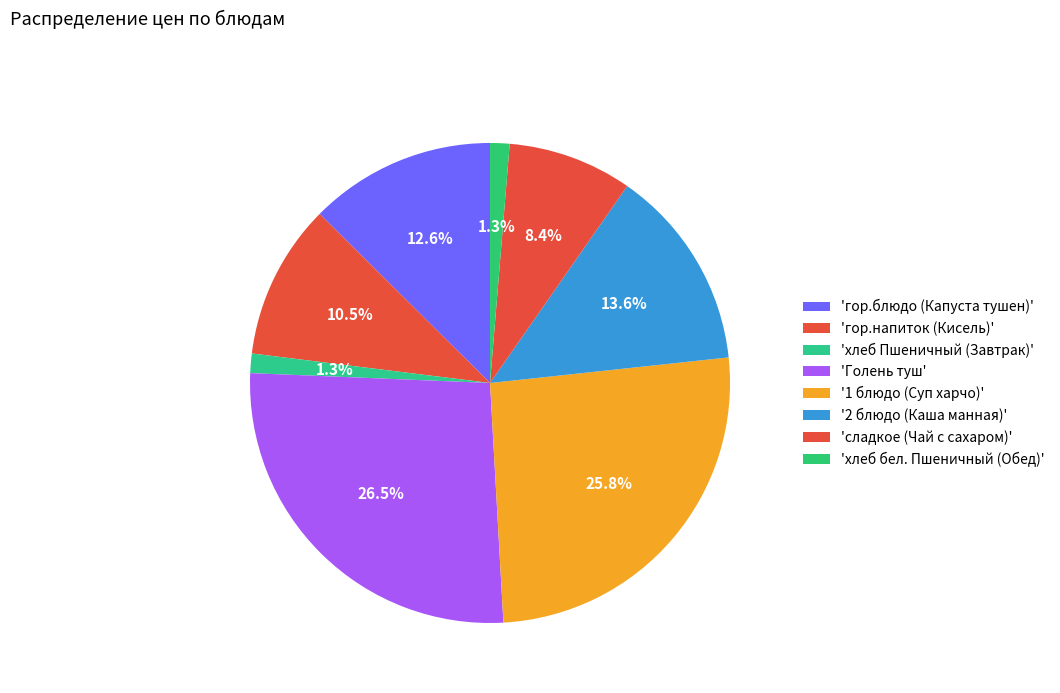

Which slice is the largest?

Голень туш